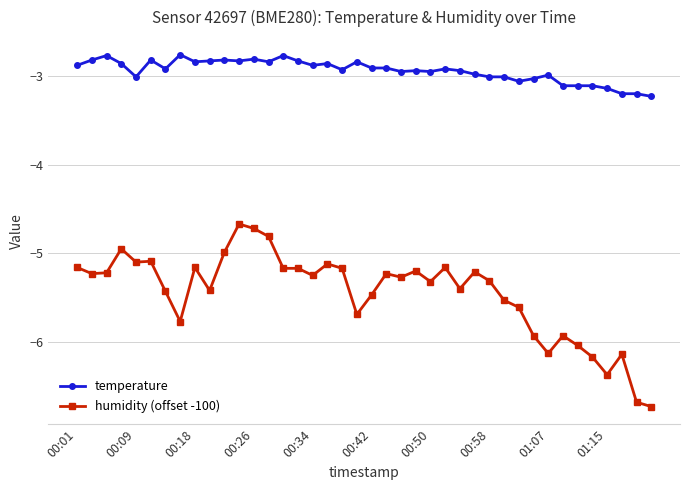

What is the difference between the maximum and minimum values in the temperature series?

0.5